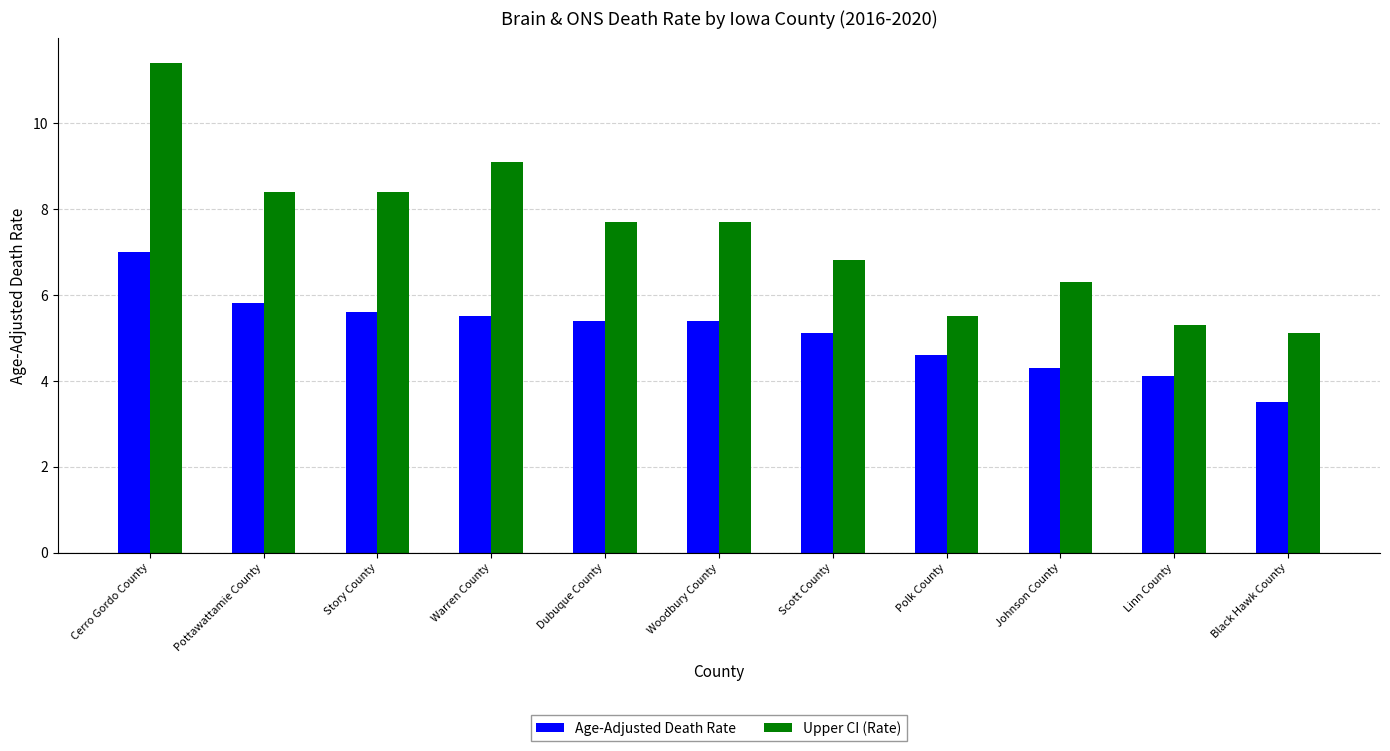

List the series in order of their peak value, lowest first.

Age-Adjusted Death Rate, Upper CI (Rate)